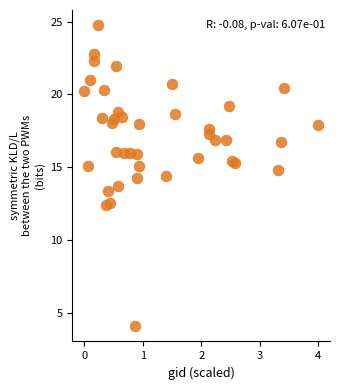

What is the range of Y values (max minus min)?

20.7